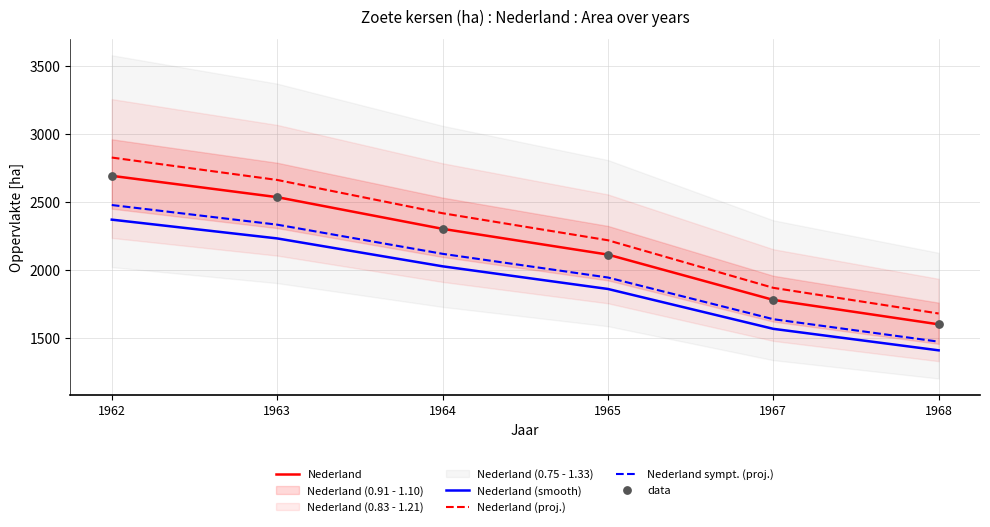

Which series reaches the maximum Y coordinate?

Nederland (proj.)